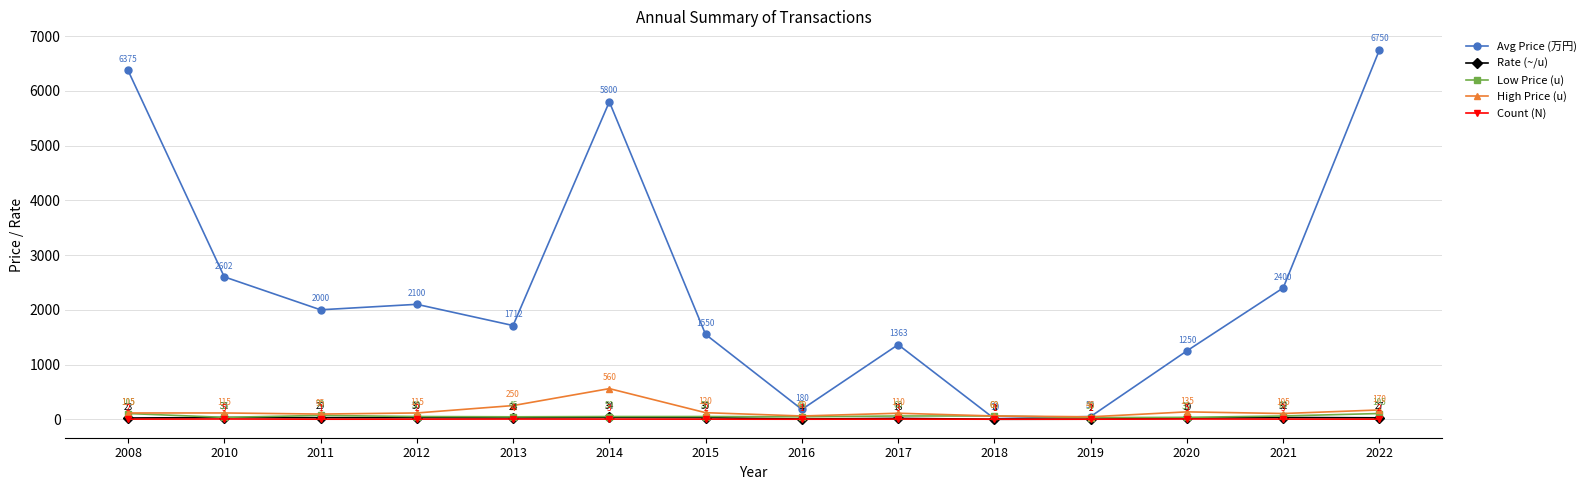

What is the value of the High Price (u) point at the 4th from the left?

115.0